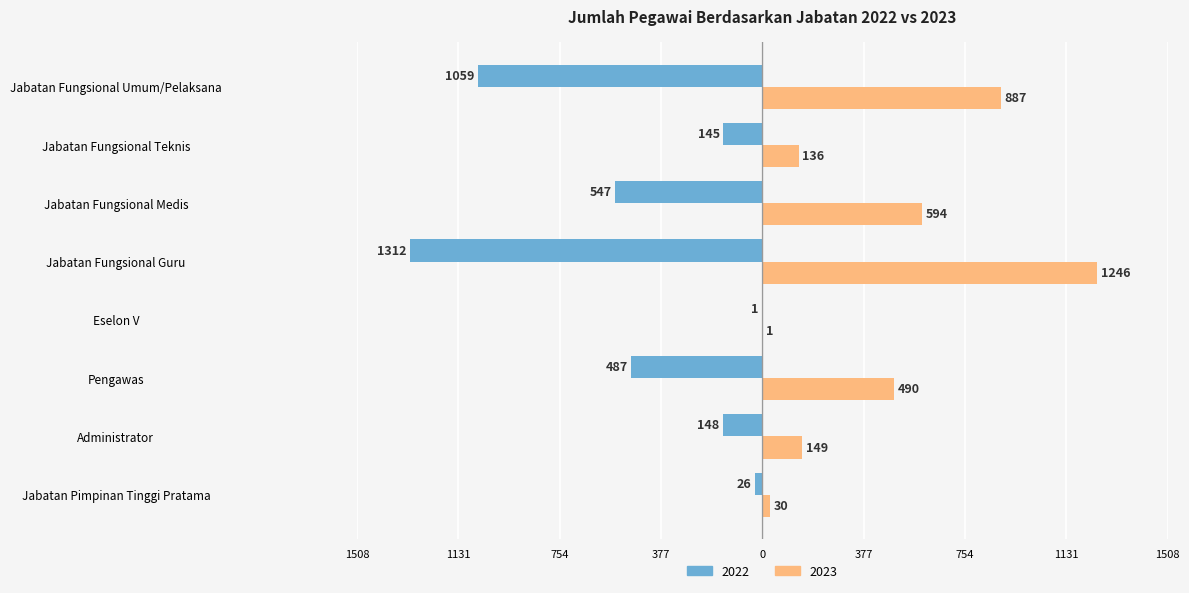

Which category has the highest value in the 2022 series?

Eselon V